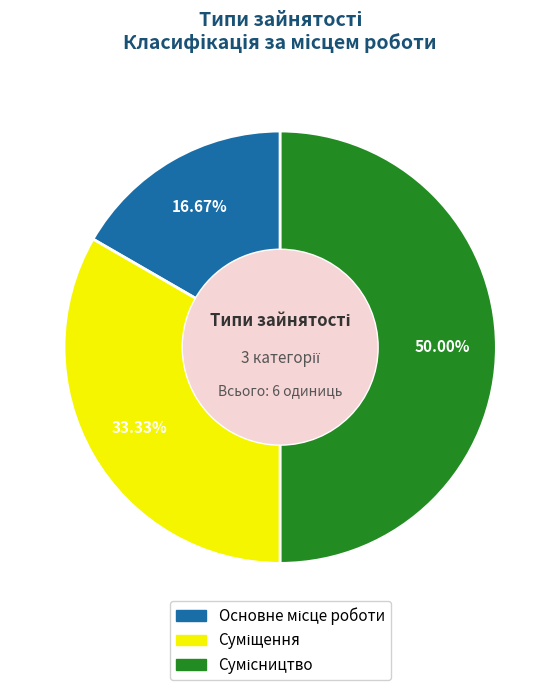

To the nearest percent, what portion does Сумісництво represent?

50%